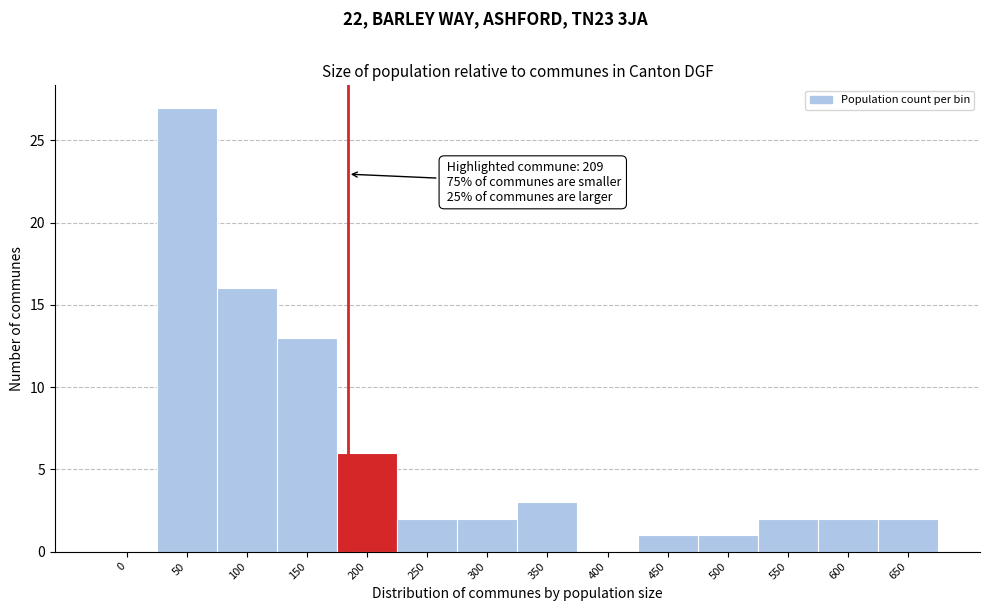

Reading left to right, transcribe all the data shown in this chart.

0=0	50=27	100=16	150=13	200=6	250=2	300=2	350=3	400=0	450=1	500=1	550=2	600=2	650=2